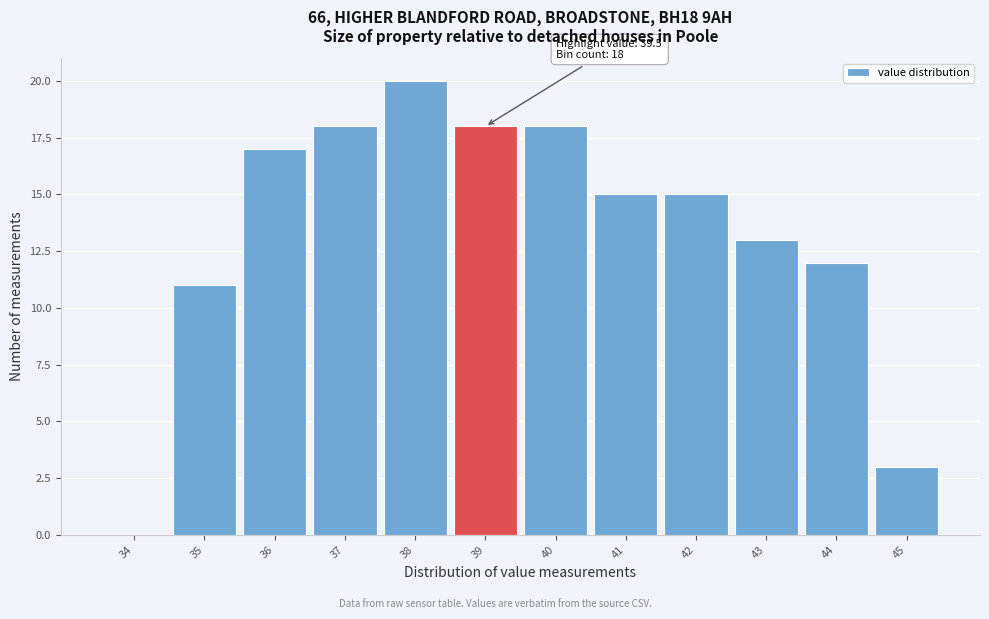

Reading left to right, what are all the values shown in this chart?

34=0	35=11	36=17	37=18	38=20	39=18	40=18	41=15	42=15	43=13	44=12	45=3